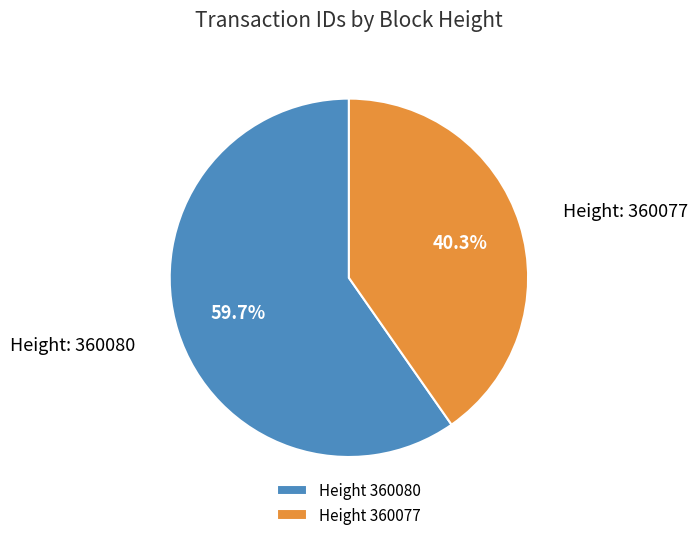

What portion of the pie excludes Height 360077?

59.7%